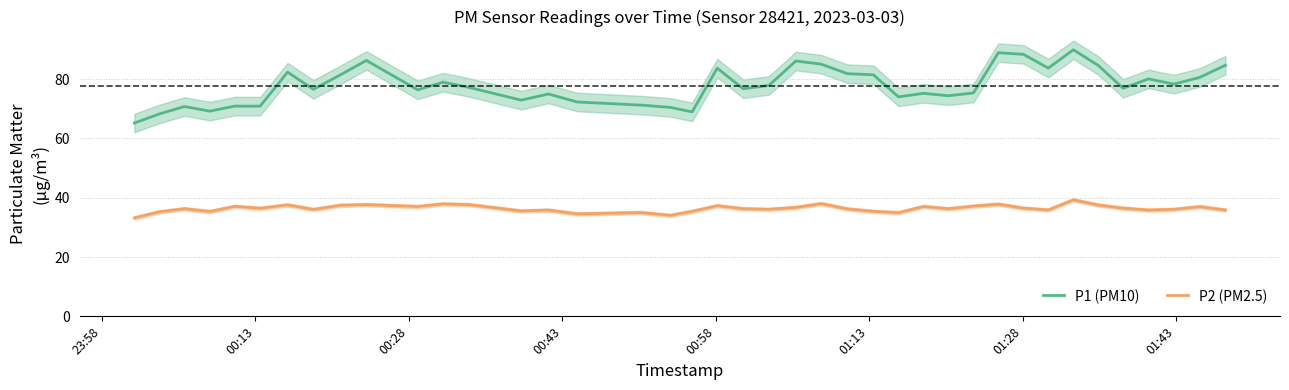

True or false: P2 (PM2.5) and P1 (PM10) intersect in this chart.

False